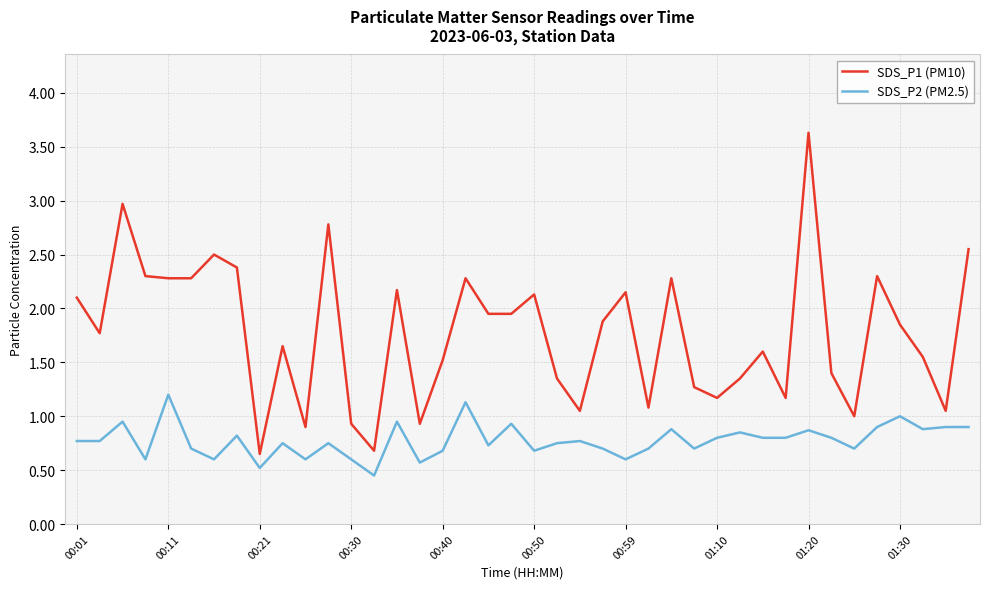

How many distinct data groups are displayed?

2